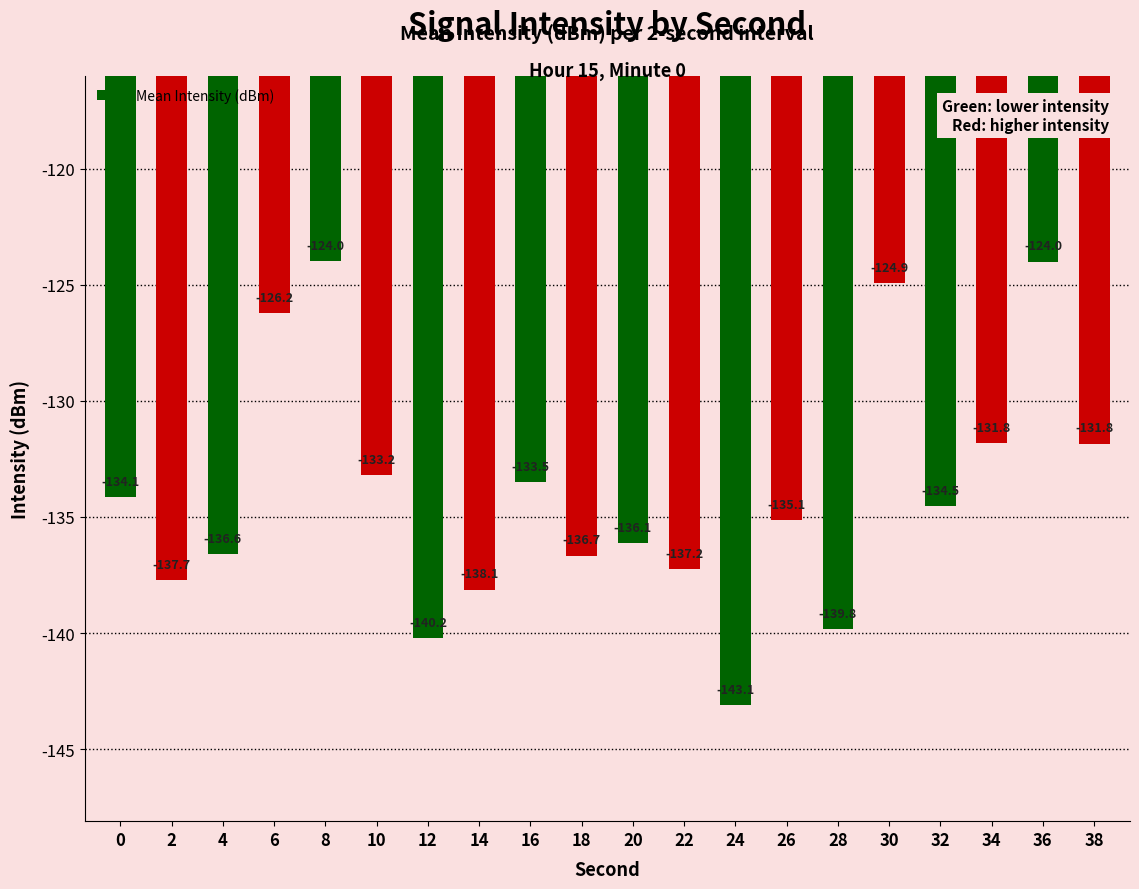

What is the maximum value shown in the chart?

-124.0